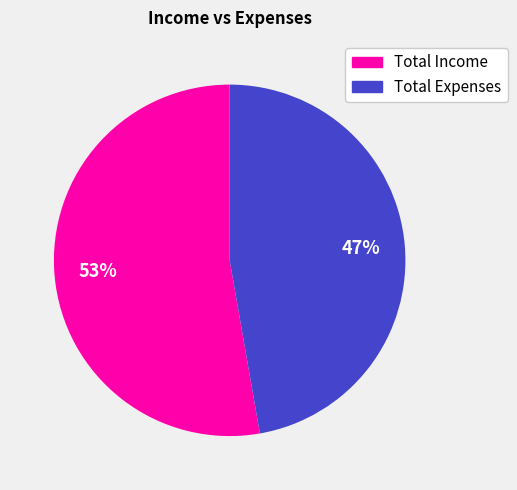

What is the smallest slice in the pie chart?

Total Expenses